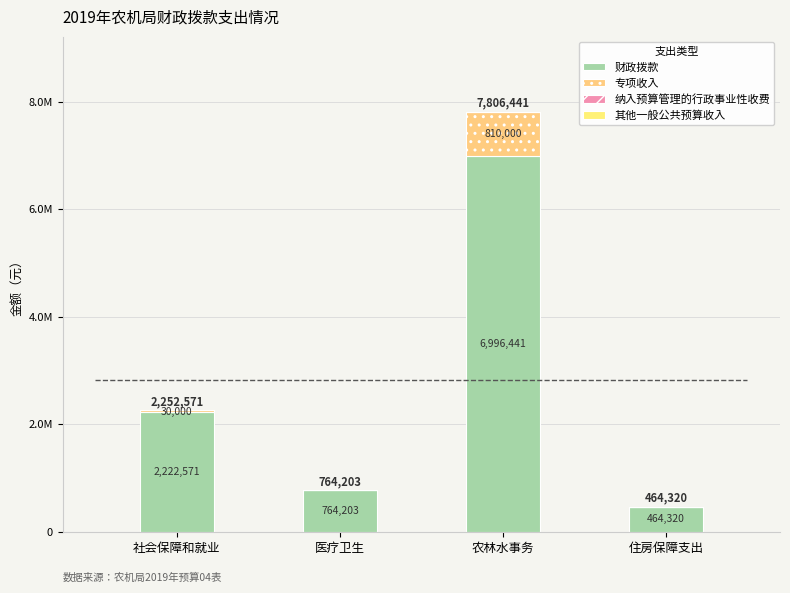

Between 社会保障和就业 and 医疗卫生, which is larger?

社会保障和就业